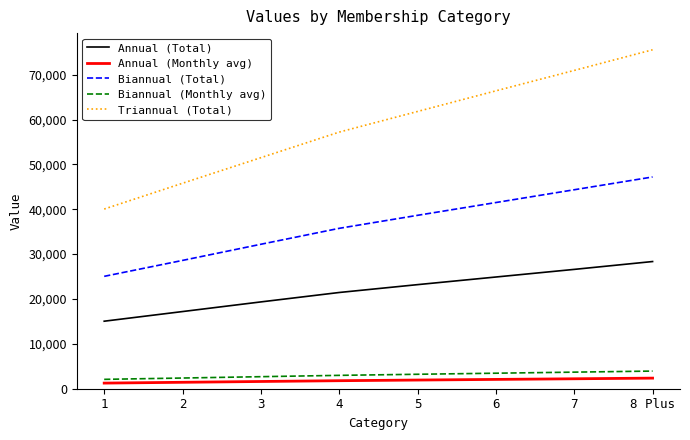

True or false: Annual (Total) has more than 2 interior local peaks.

False